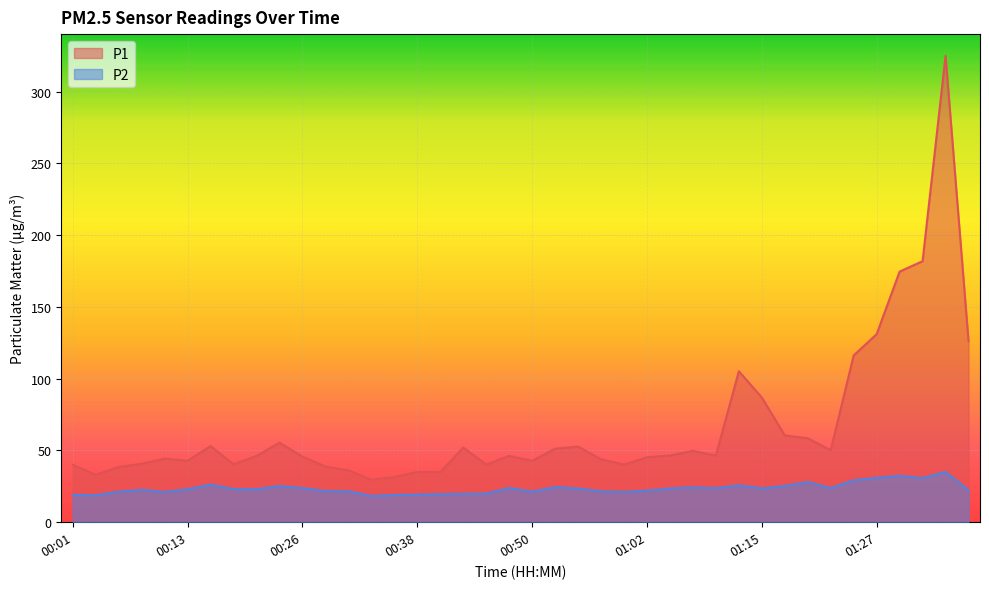

What position from the right is 01:15?

10